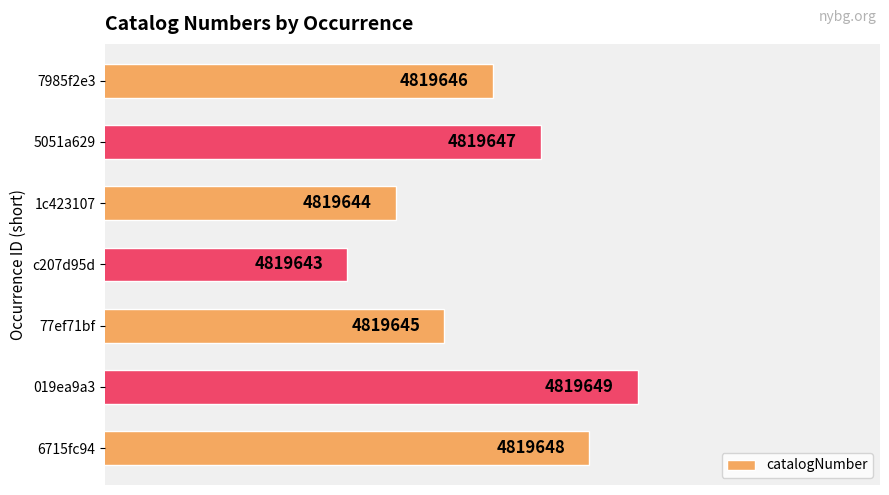

What is the average value?

4819646